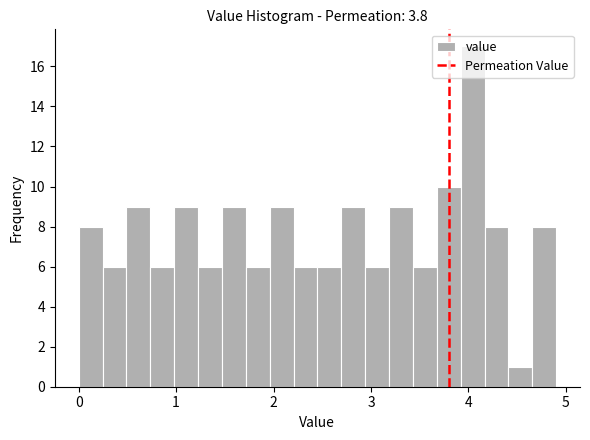

Around what value on the x-axis is the tallest bar? Give the approximate position of its centre, as read against the axis.

4.0